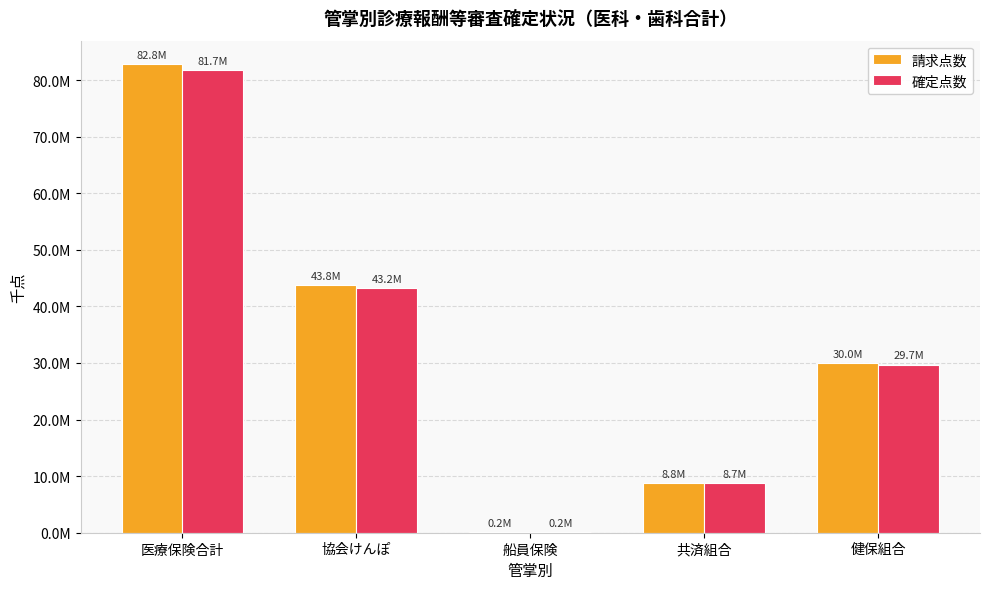

What position from the left is 医療保険合計?

1